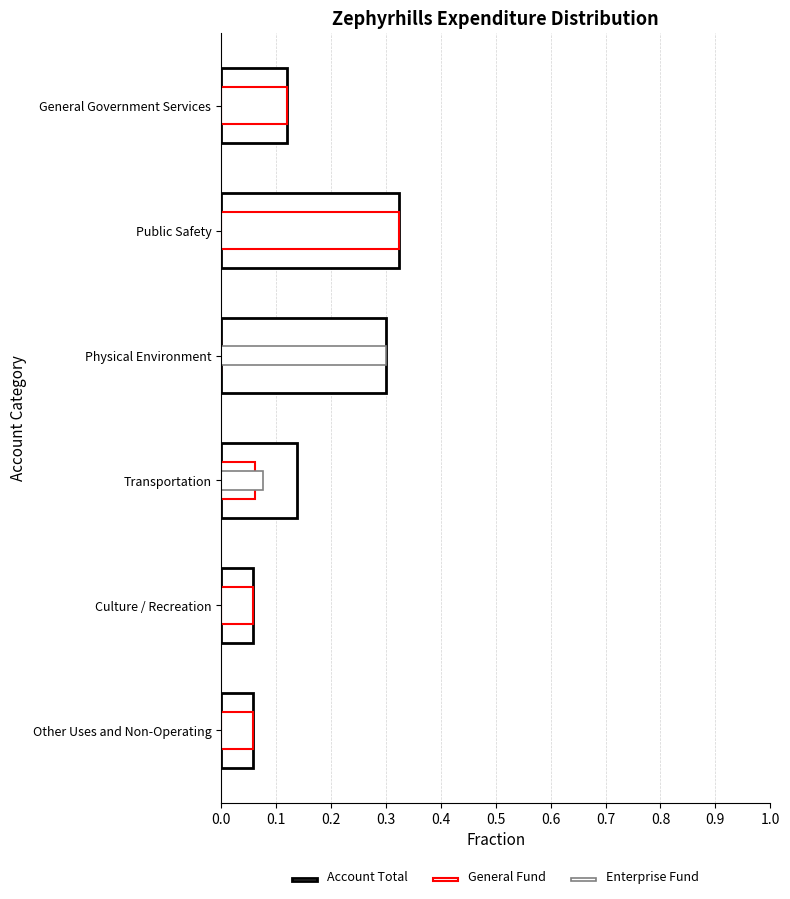

What is the difference between the second highest and minimum values in the Account Total series?

0.2